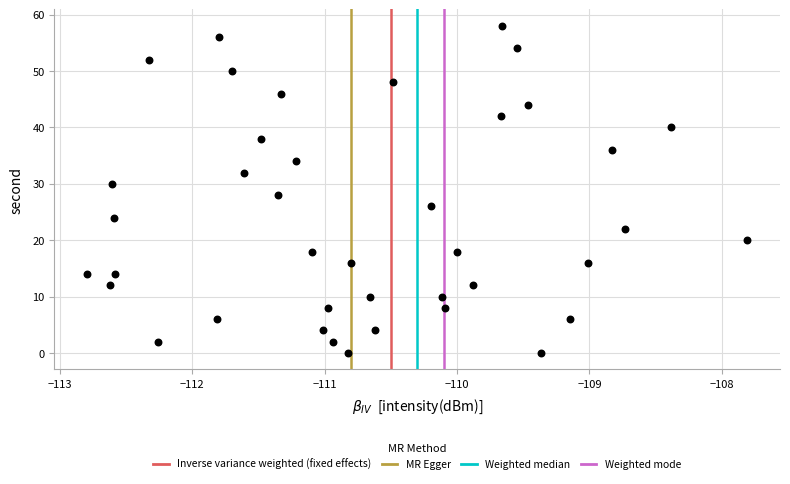

What is the range of Y values (max minus min)?

58